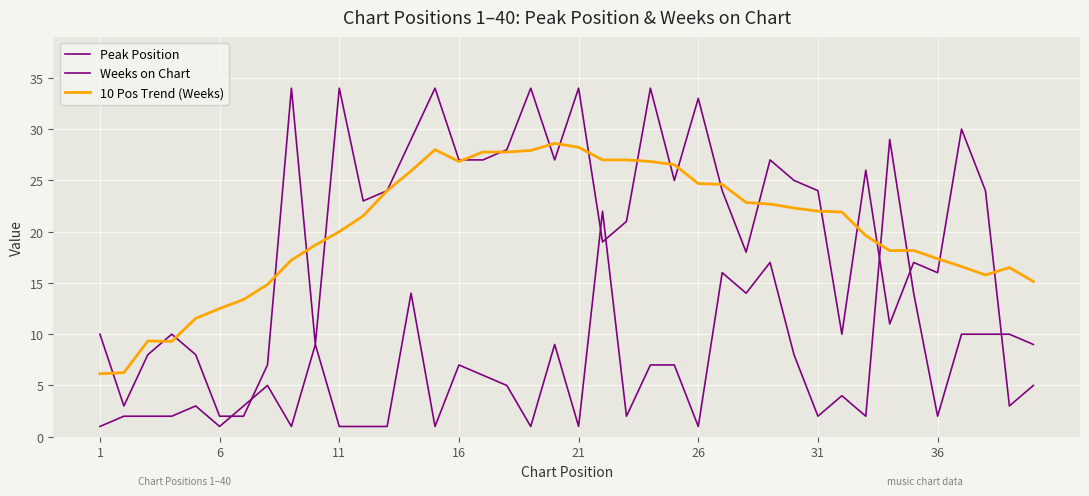

Does the chart display data point markers on the line(s)?

No